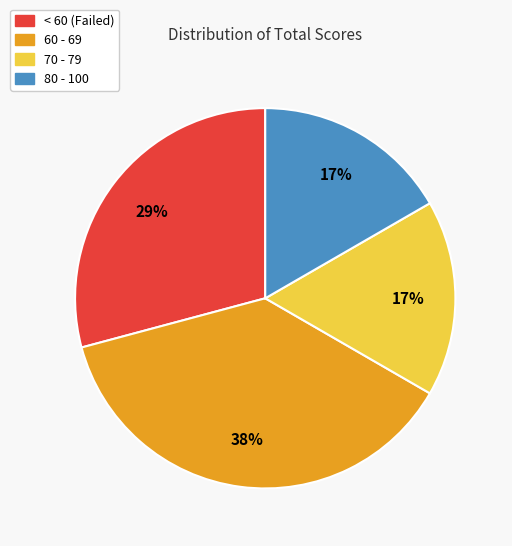

Approximately how many times larger is the value at 80 - 100 compared to 70 - 79?

1.0